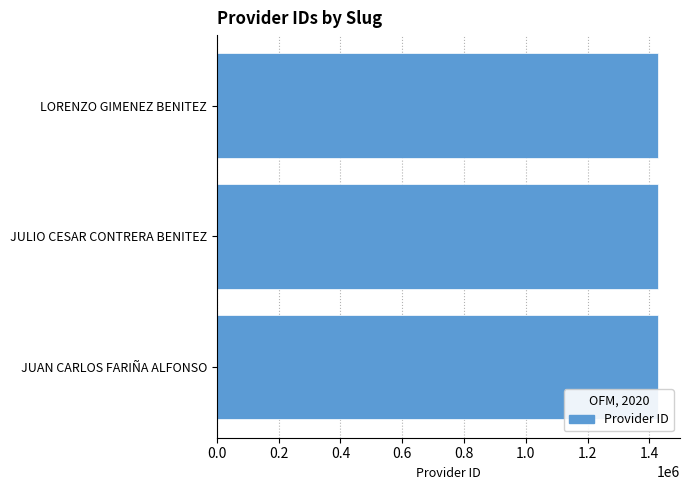

What is the greatest value displayed?

1427868